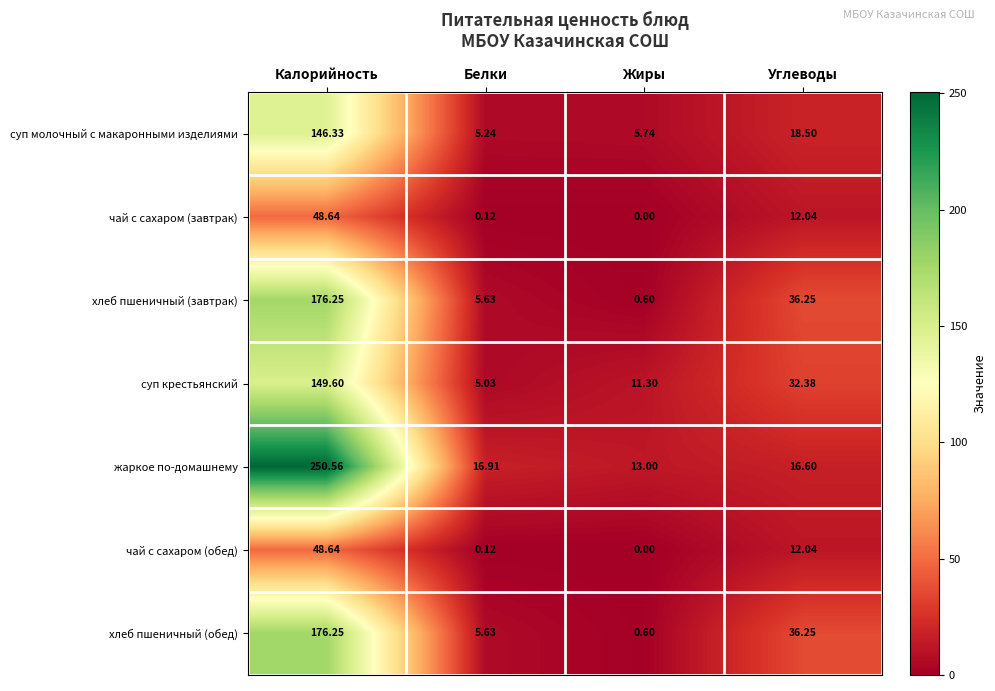

At which category is the sum across all series the highest?

Калорийность